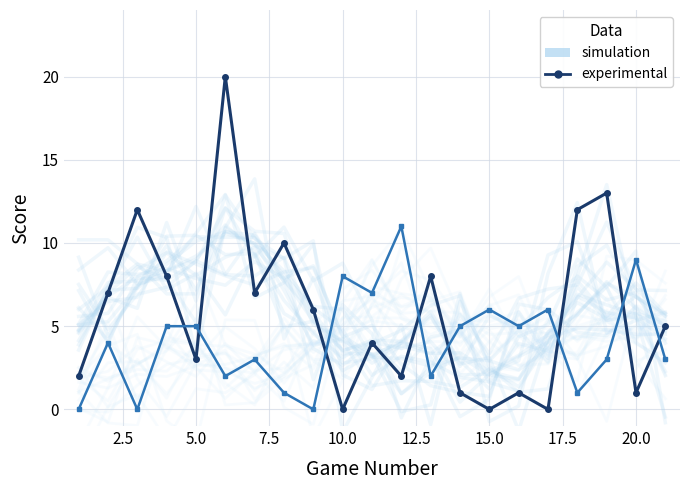

At 7.5, list the series in order from largest to smallest.

simulation, SCORE (experimental), OPP SCORE (experimental)